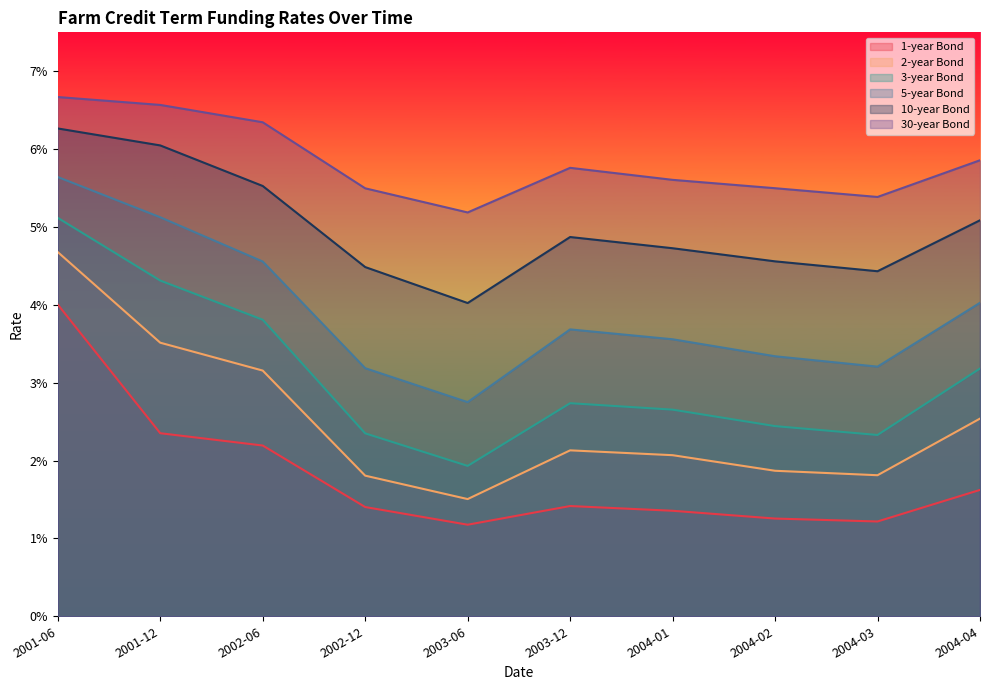

Between 2002-12 and 2001-06, which is larger?

2001-06